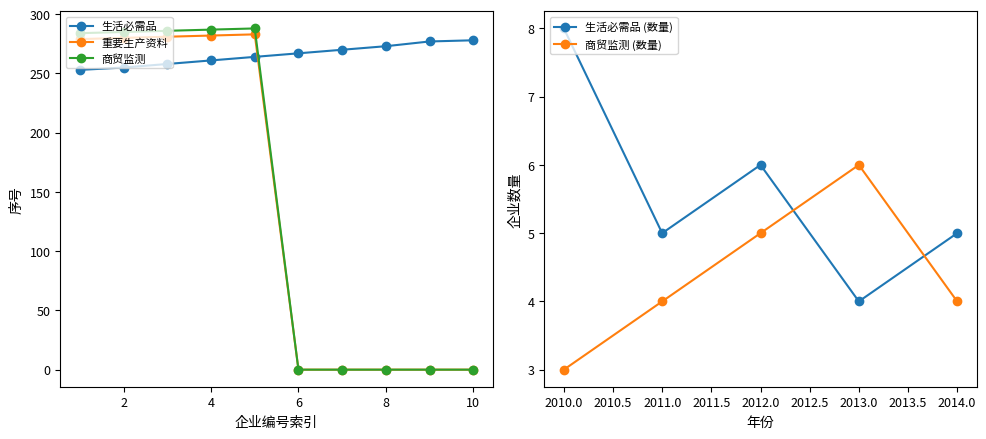

What is the maximum value for 重要生产资料?

283